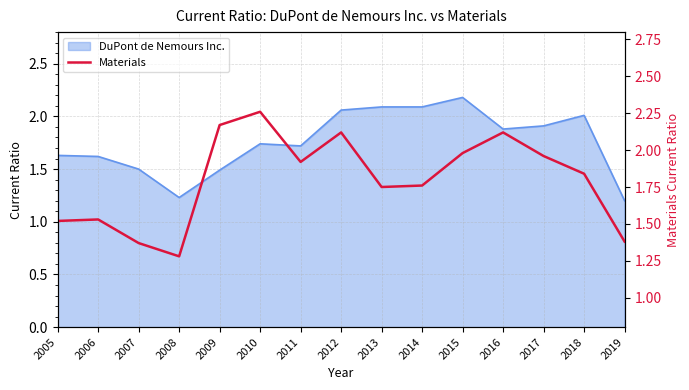

What is the sum of the values at 2005 and 2016?

3.6